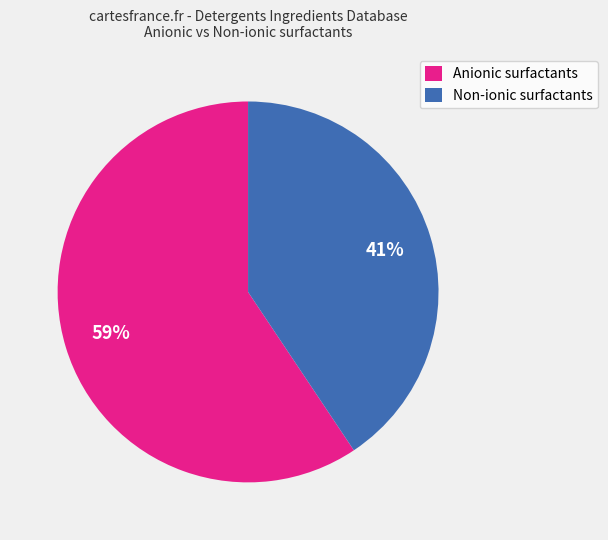

What is the smallest slice in the pie chart?

Non-ionic surfactants